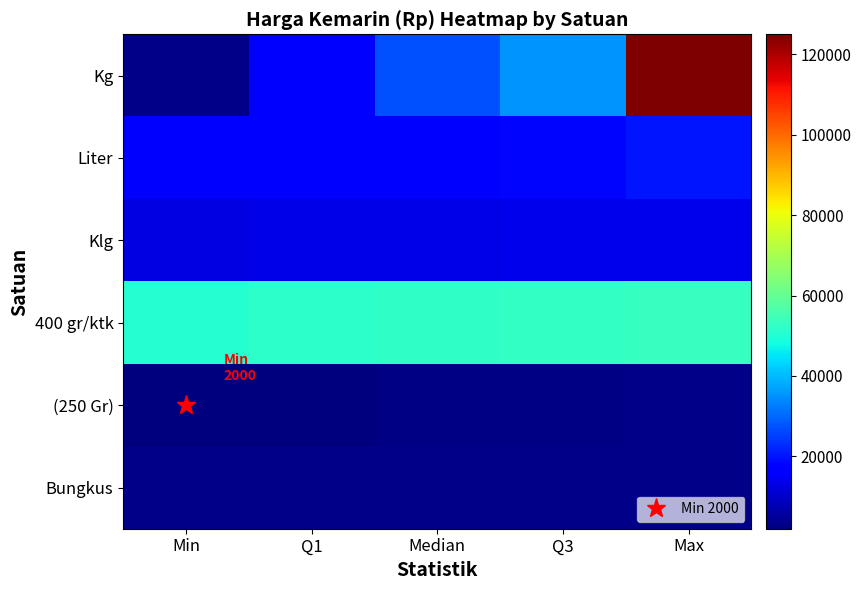

Rank the series by their maximum value, from lowest to highest.

(250 Gr), Bungkus, Klg, Liter, 400 gr/ktk, Kg